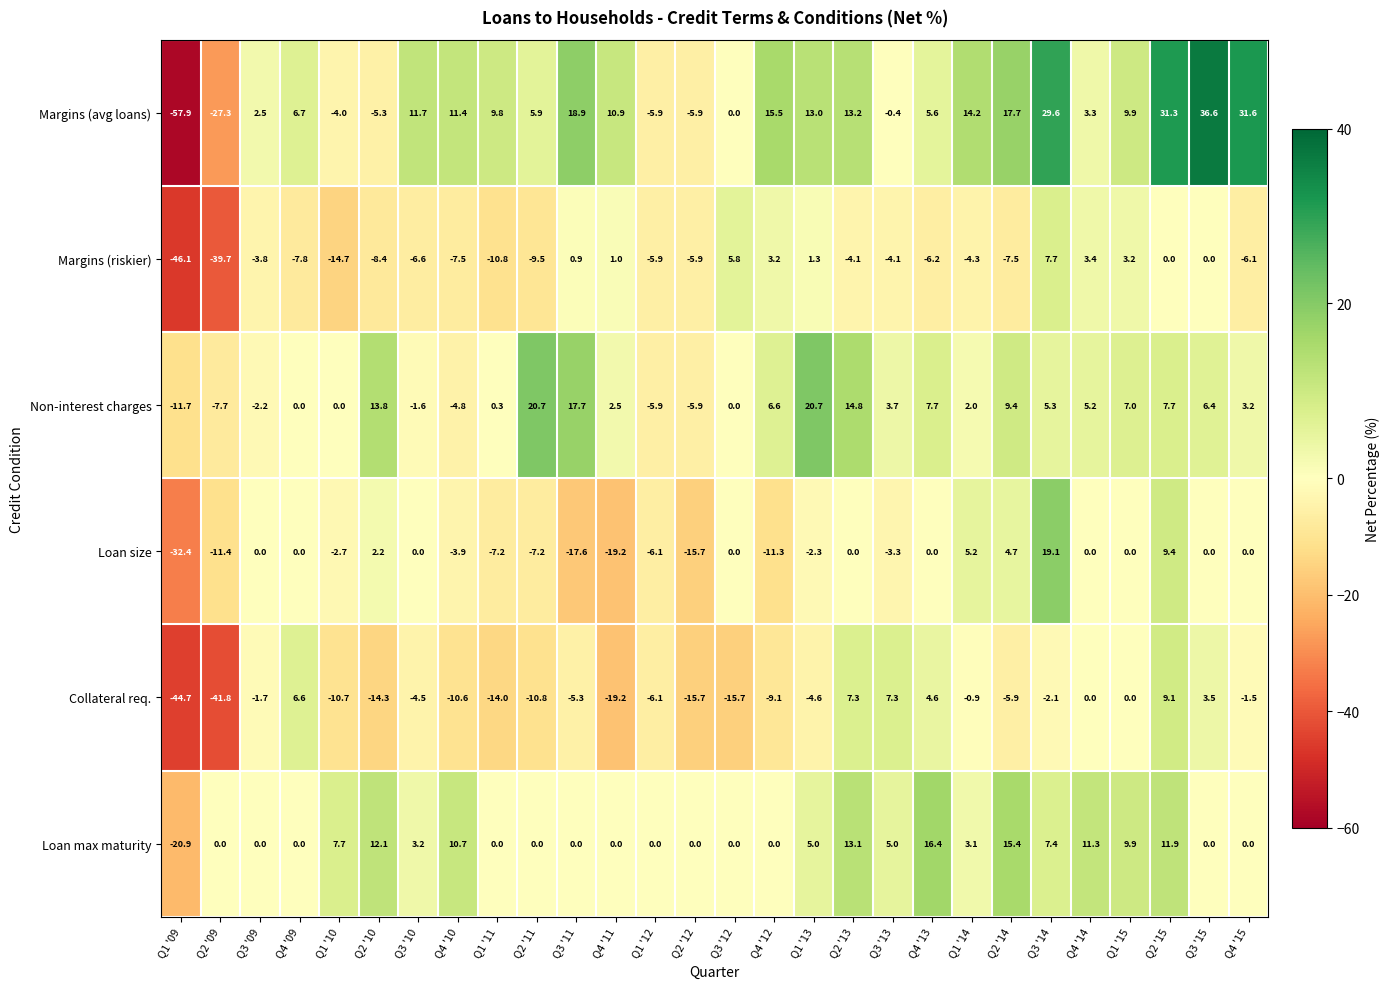

The value of Margins (riskier) at Q1 '13 is 2.1. True or false?

False